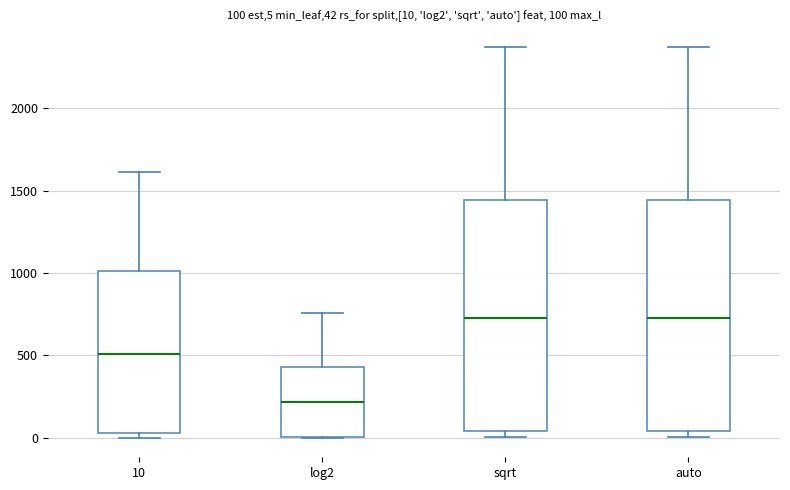

Which box has the lowest median line?

log2